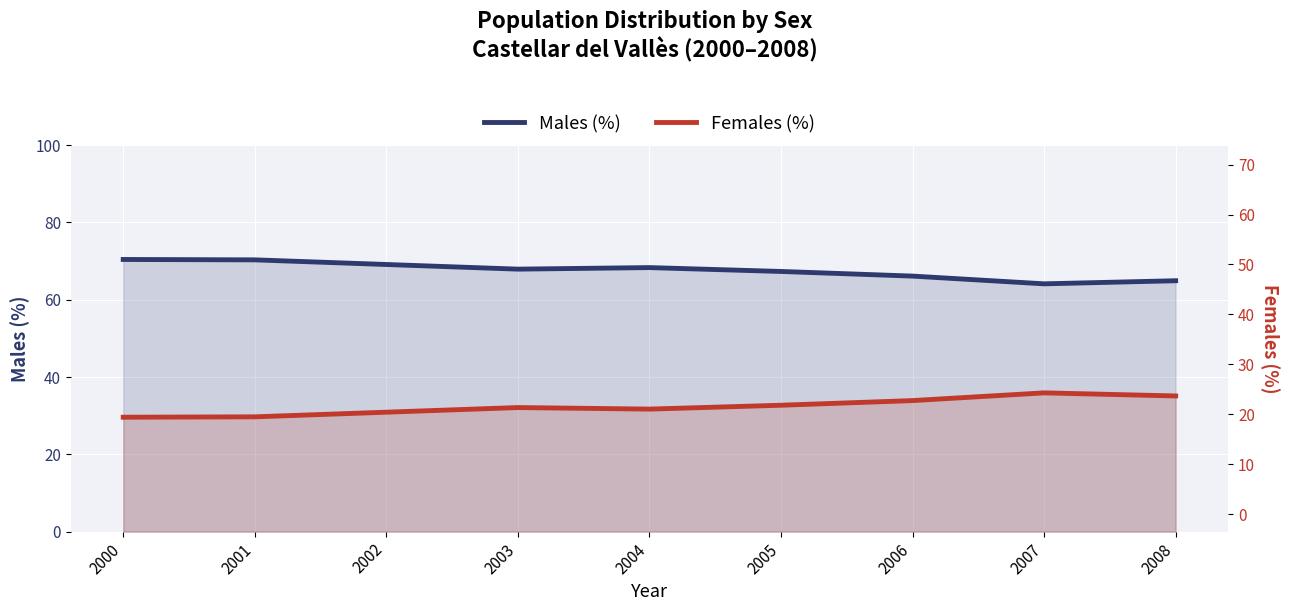

Which series has the widest spread of values?

Males (%)